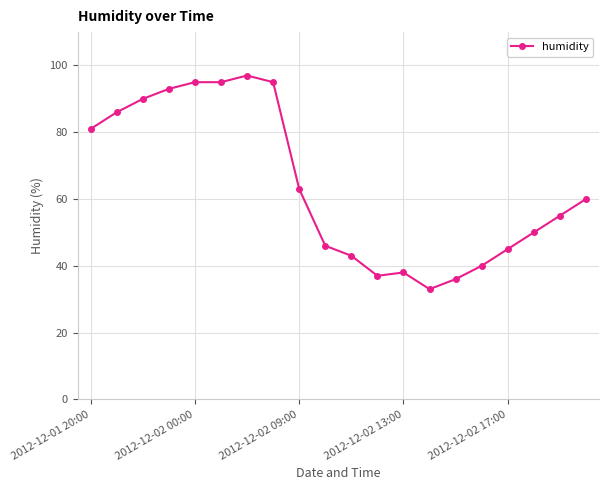

What is the value of the 9th point from the left?

63